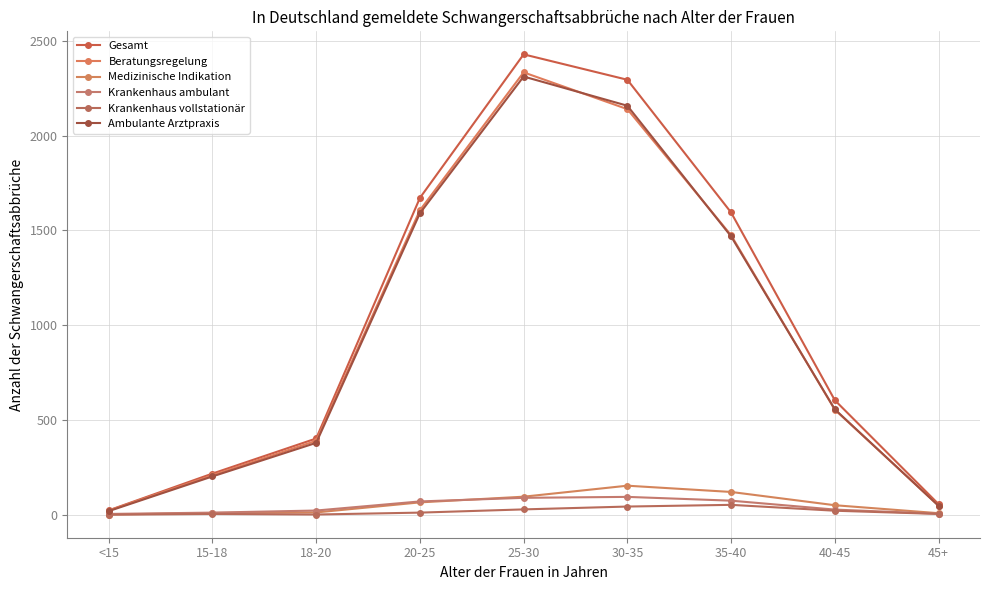

How many lines are shown in the chart?

6